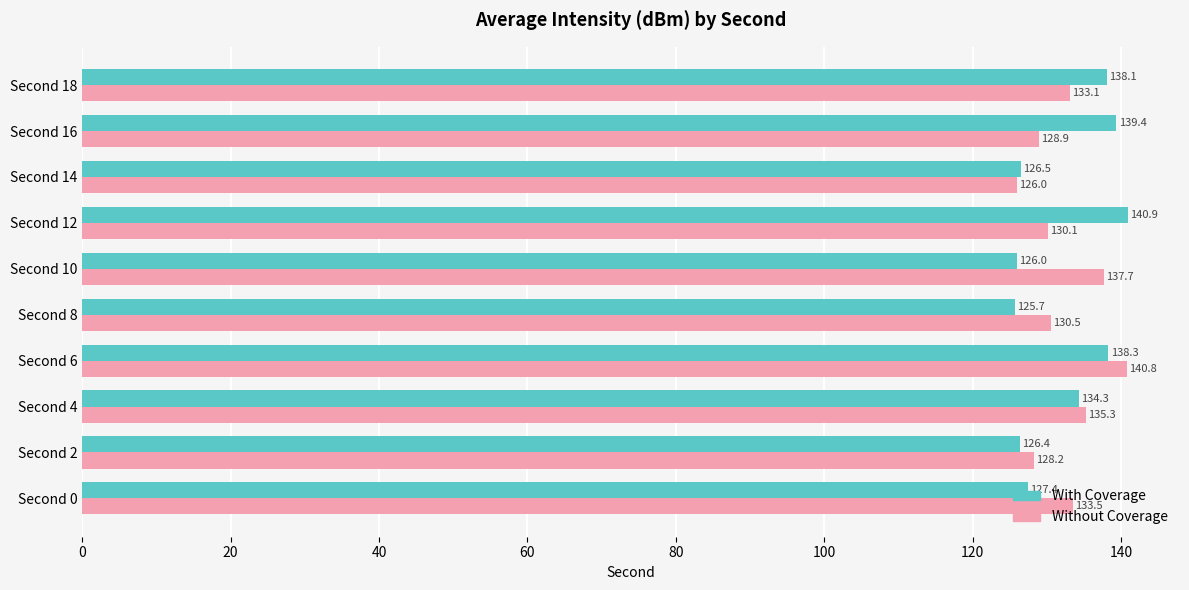

Which series changed the most between Second 0 and Second 4?

With Coverage